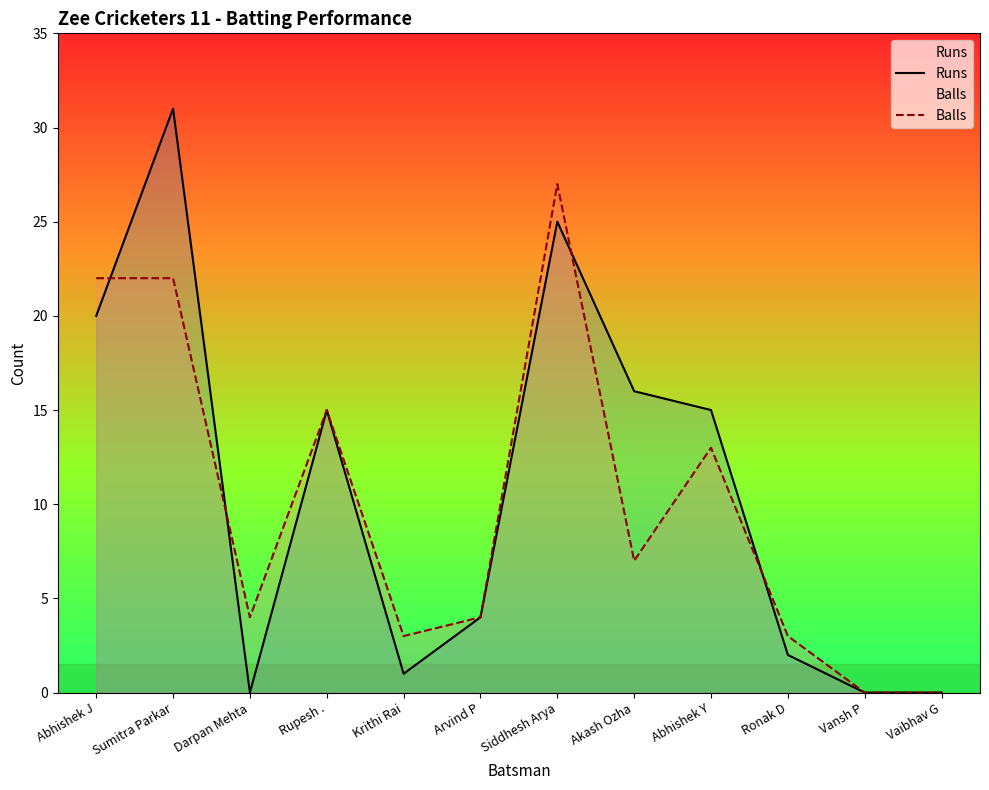

What position from the left is Sumitra Parkar?

2